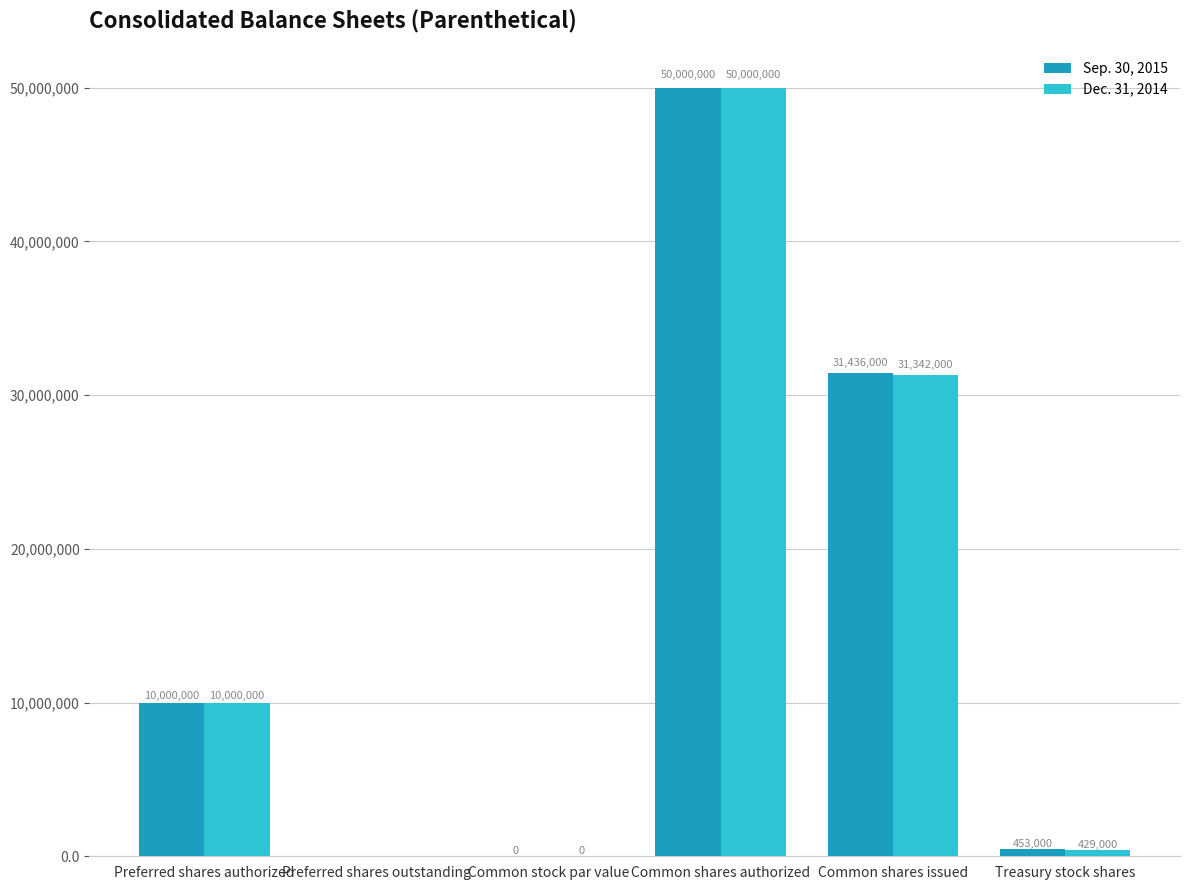

Are the bars grouped side by side (vs. stacked)?

Yes